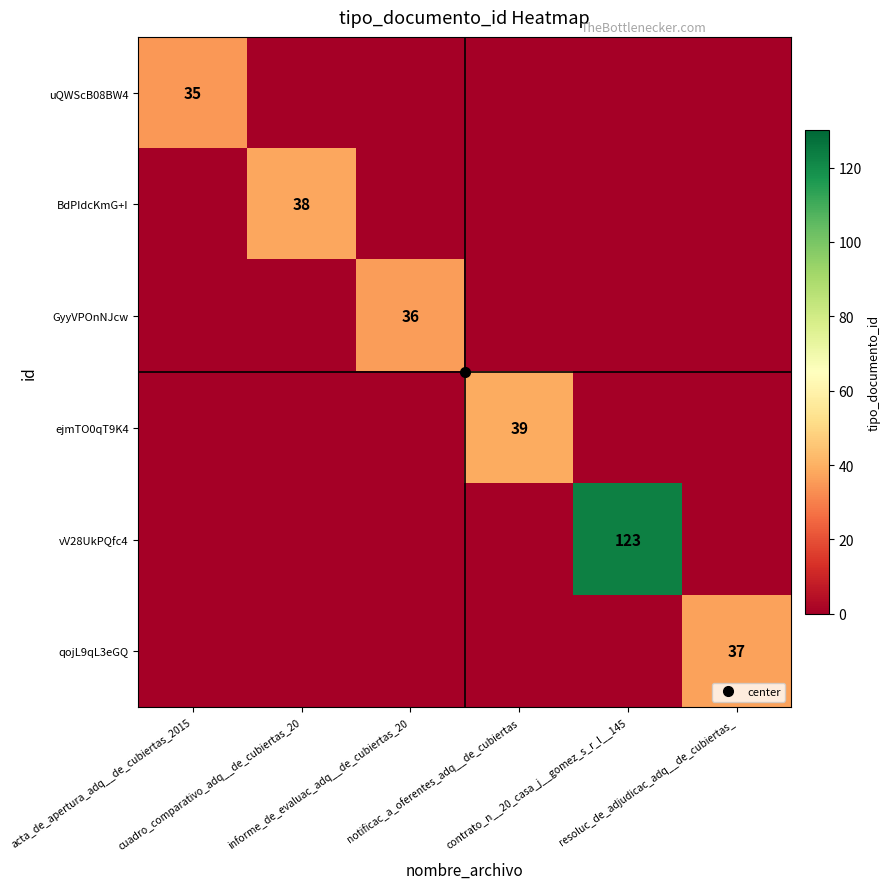

At informe_de_evaluac_adq__de_cubiertas_20, list the series in order from largest to smallest.

GyyVPOnNJcw, uQWScB08BW4, BdPIdcKmG+I, ejmTO0qT9K4, vV28UkPQfc4, qojL9qL3eGQ